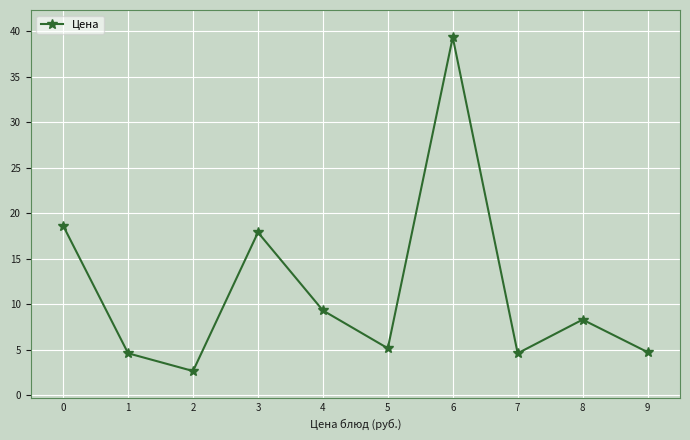

The value at 6 is 39.4. True or false?

True